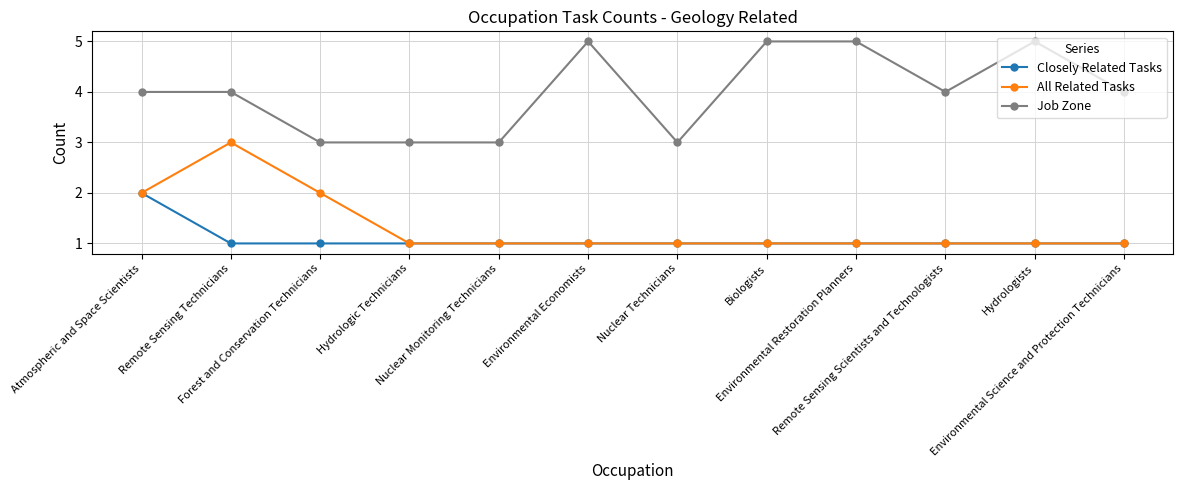

Does the chart display data point markers on the line(s)?

Yes